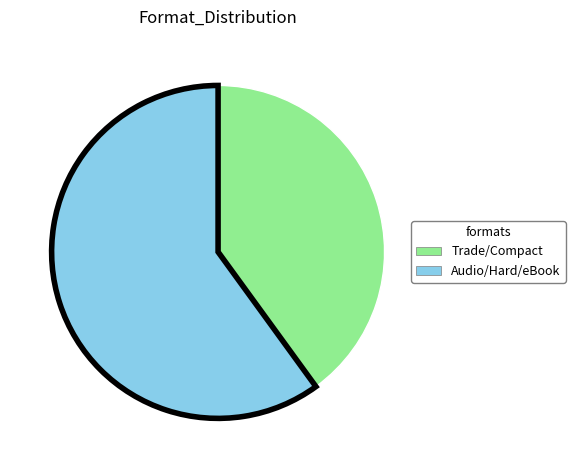

Is there any slice that represents more than half of the pie?

Yes